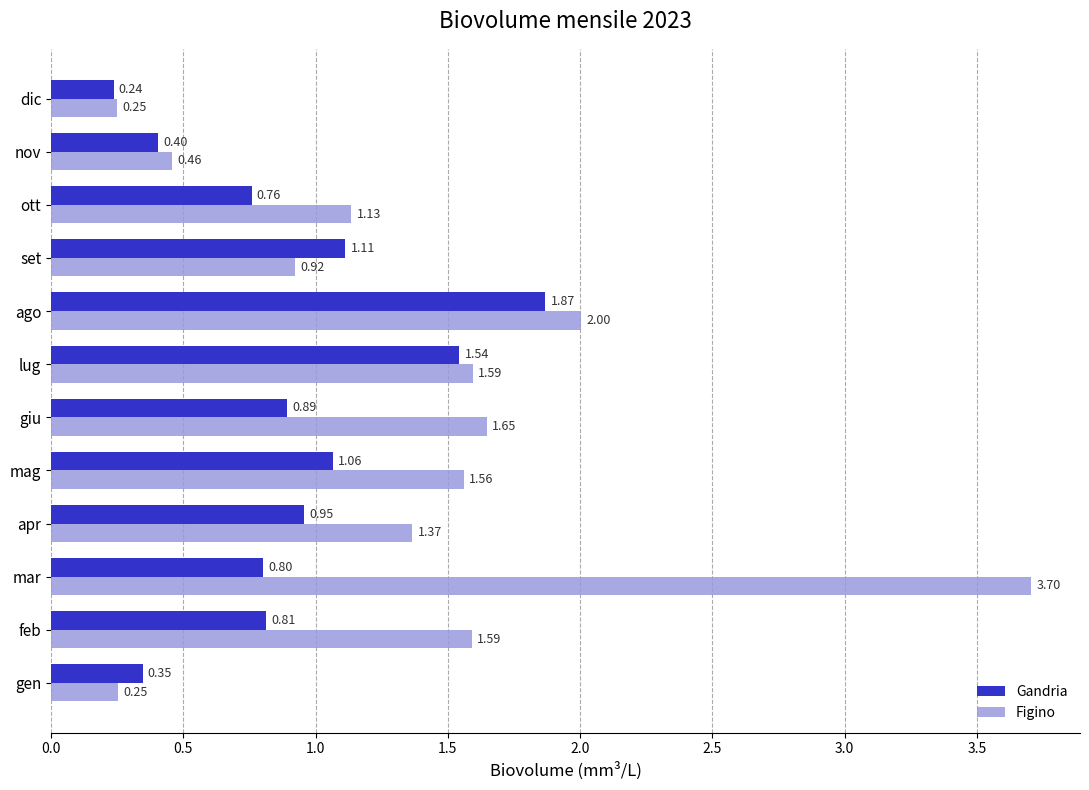

List the series in order of their overall mean, lowest first.

Gandria, Figino